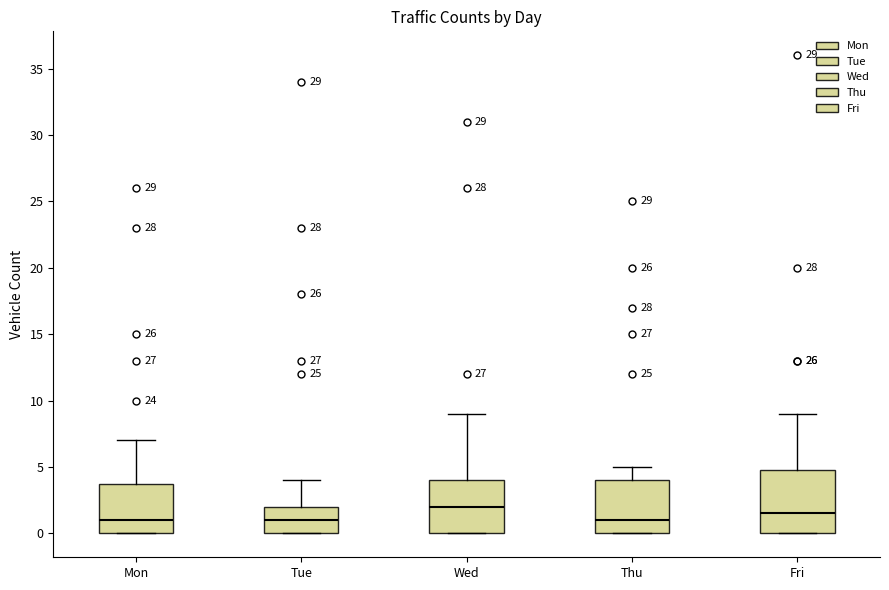

Reading left to right, read every box against the y-axis: the position of its median line, the range the box covers, and the ends of its whiskers. The values are not printed on the chart, so give them approximately, as read against the axis.

Mon: median 1.0, box 0.0 to 4.0, whiskers 0.0 to 7.0
Tue: median 1.0, box 0.0 to 2.0, whiskers 0.0 to 4.0
Wed: median 2.0, box 0.0 to 4.0, whiskers 0.0 to 9.0
Thu: median 1.0, box 0.0 to 4.0, whiskers 0.0 to 5.0
Fri: median 1.5, box 0.0 to 5.0, whiskers 0.0 to 9.0